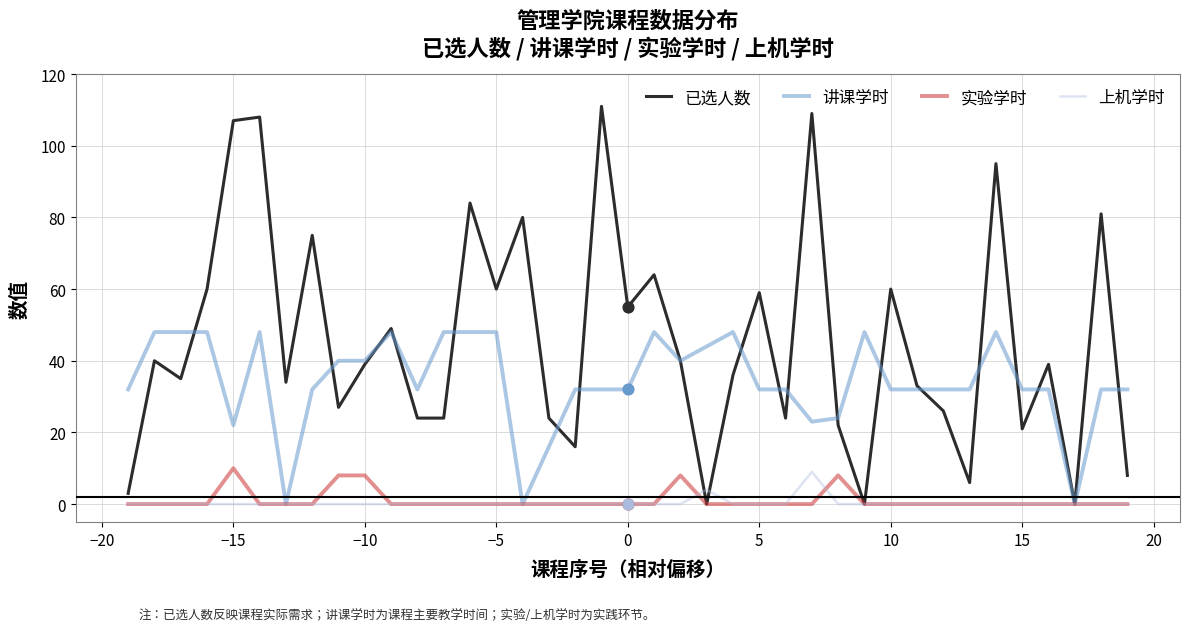

Which series has the largest total across all categories?

已选人数